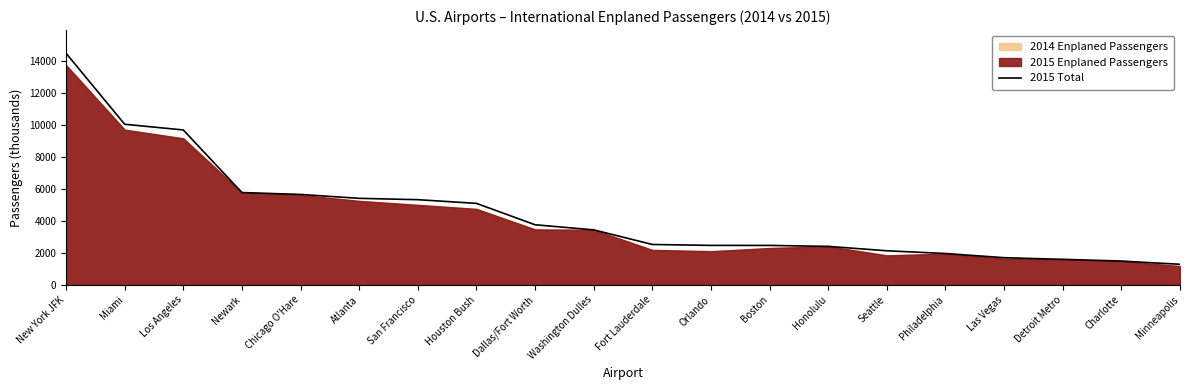

What is the maximum value shown in the chart?

14464.7